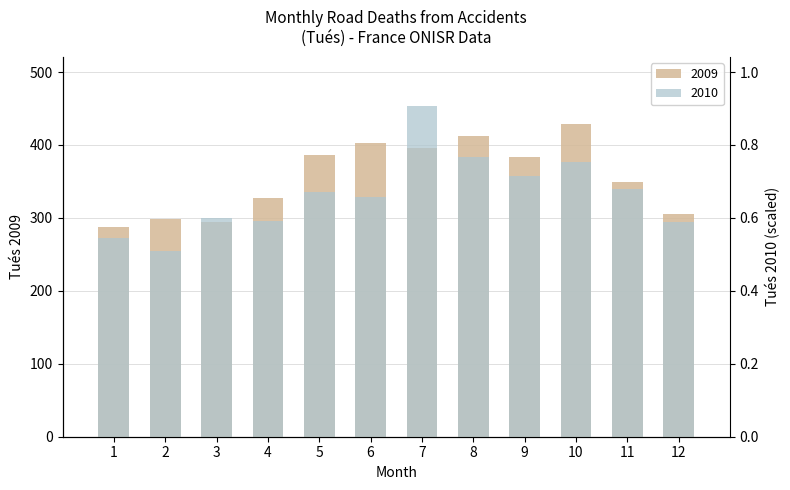

Is the value of 2009 at 9 greater than the value of 2010 at 8?

Yes